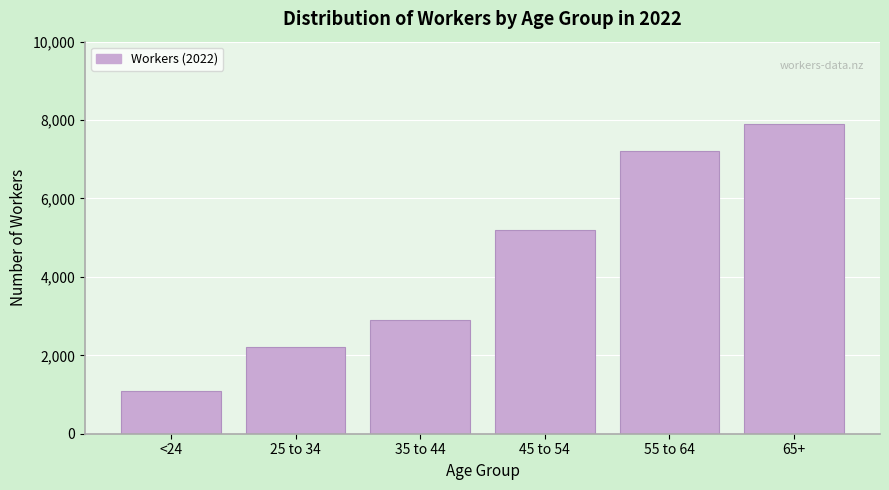

Reading left to right, what are all the values shown in this chart?

1100	2200	2900	5200	7200	7900